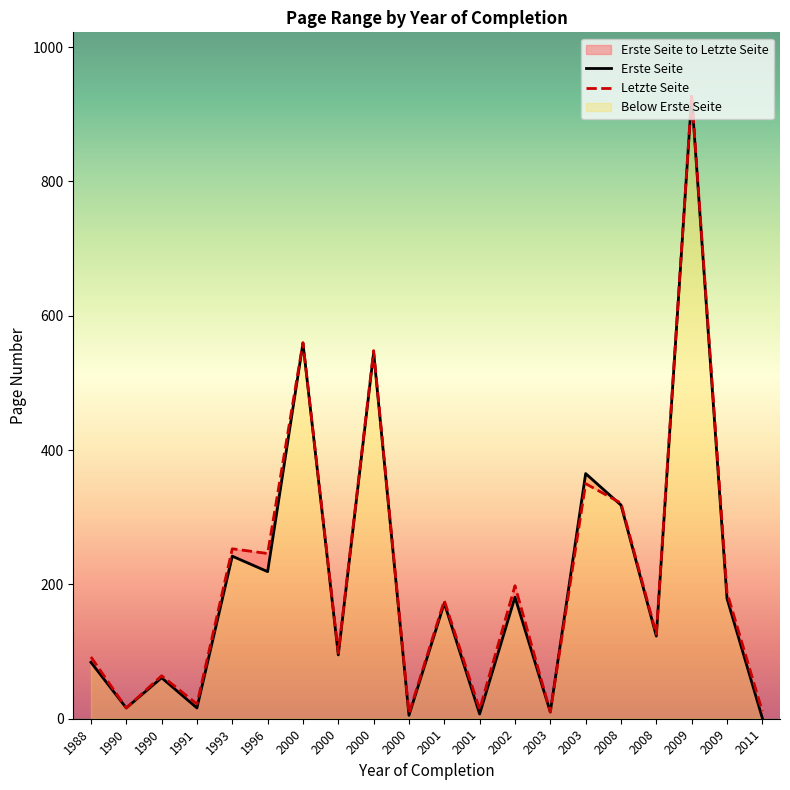

How many values in the Letzte Seite series exceed 176?

9